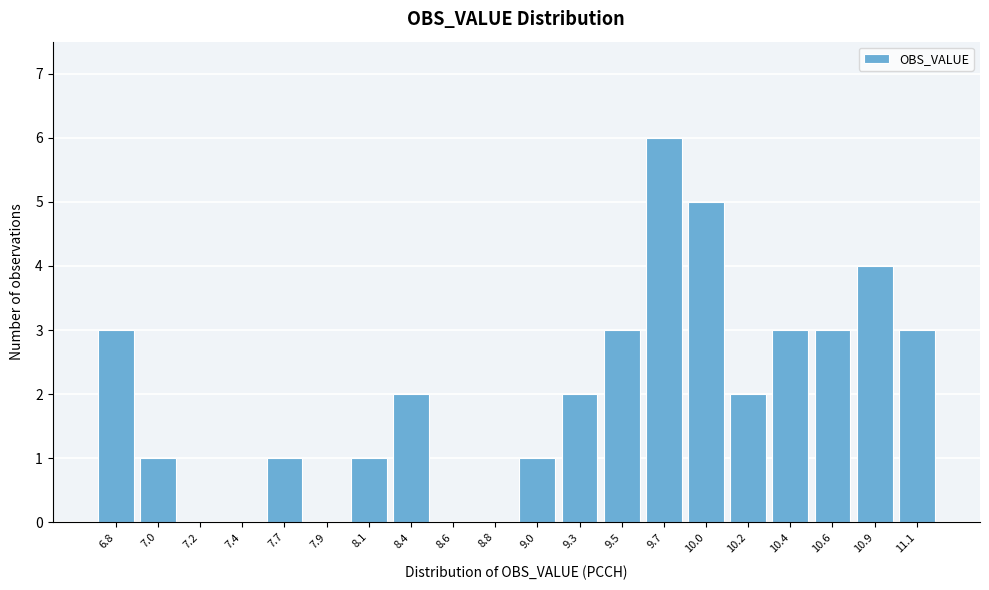

Reading left to right, list all the values displayed in this chart.

6.8=3	7.0=1	7.2=0	7.4=0	7.7=1	7.9=0	8.1=1	8.4=2	8.6=0	8.8=0	9.0=1	9.3=2	9.5=3	9.7=6	10.0=5	10.2=2	10.4=3	10.6=3	10.9=4	11.1=3